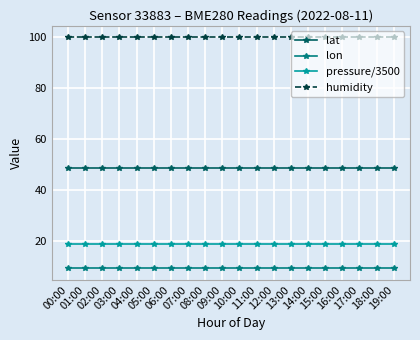

The pressure/3500 series shows 18.6 at 08:00. True or false?

True